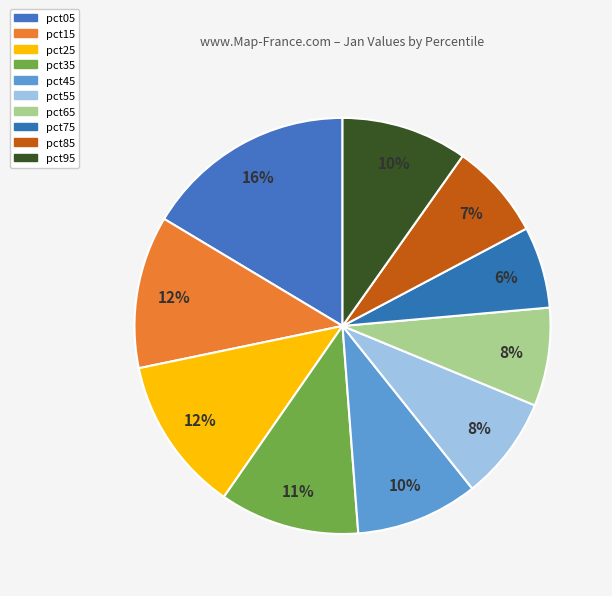

Does any single category account for the majority?

No